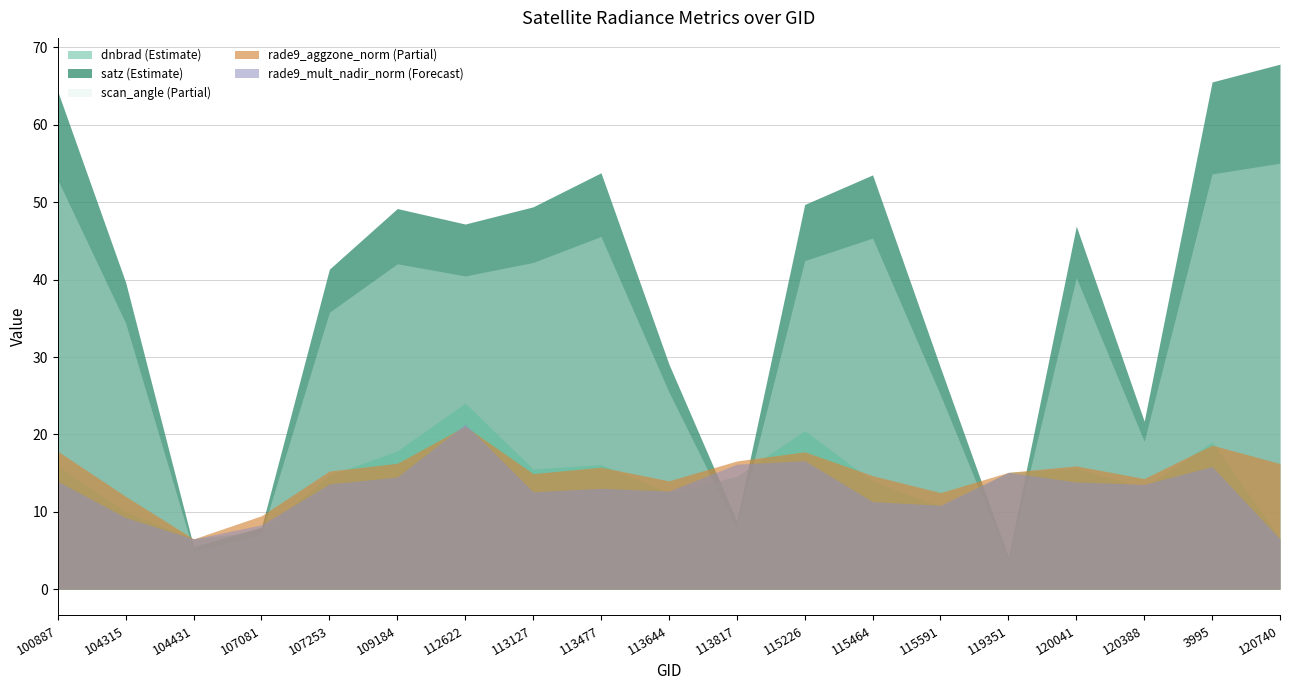

How many values in the rade9_mult_nadir_norm series are below 13?

8